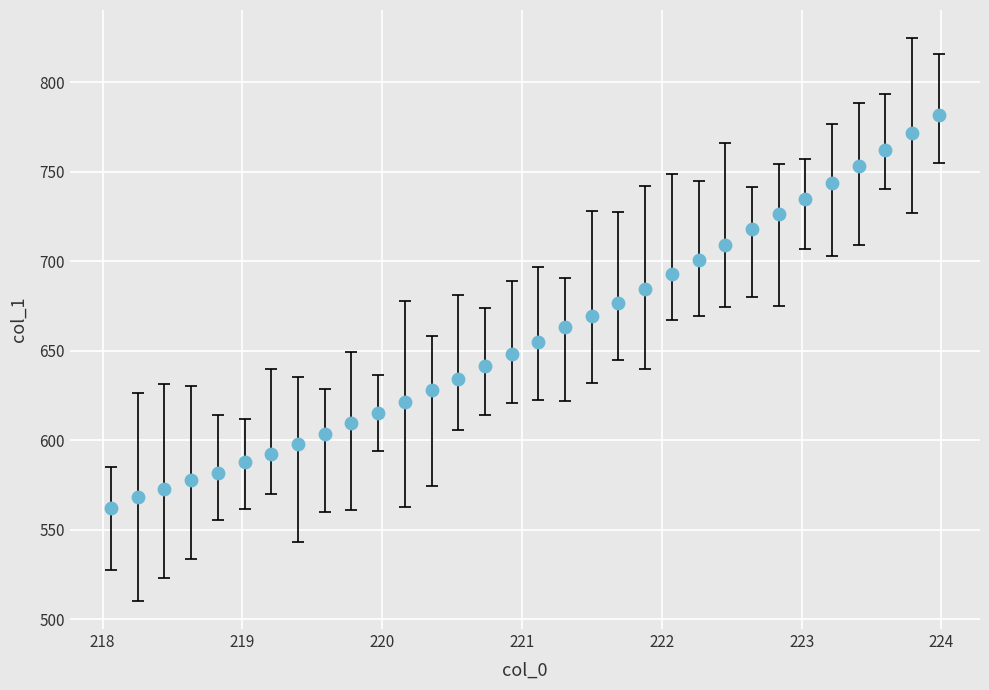

What is the range of Y values (max minus min)?

219.1